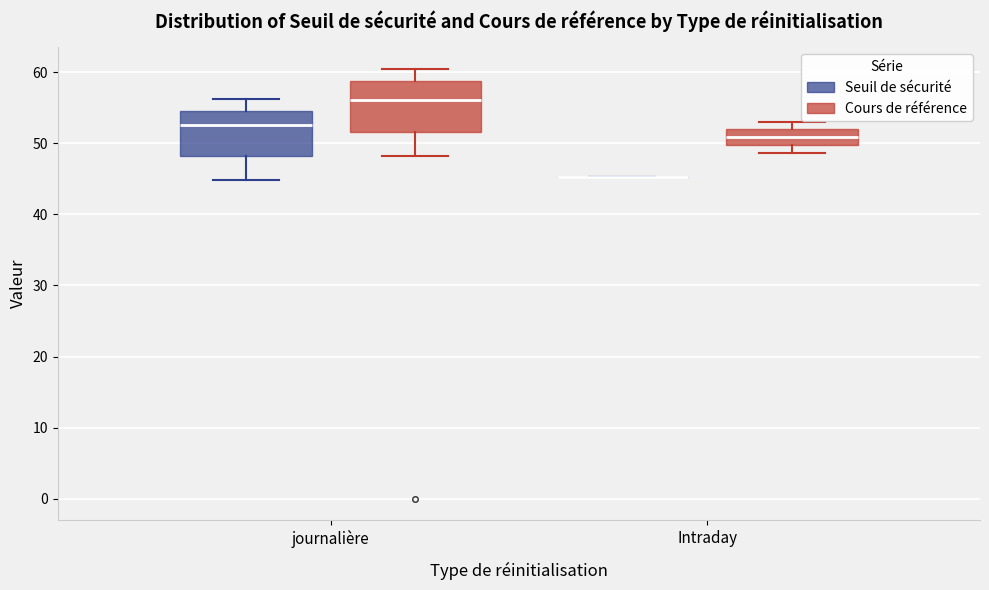

Reading left to right, read every box against the y-axis: the position of its median line, the range the box covers, and the ends of its whiskers. The values are not printed on the chart, so give them approximately, as read against the axis.

journalière (Seuil de sécurité): median 53, box 48 to 55, whiskers 45 to 56
journalière (Cours de référence): median 56, box 52 to 59, whiskers 48 to 61
Intraday (Seuil de sécurité): box collapsed to a line at 45, whiskers 45 to 45
Intraday (Cours de référence): median 51, box 50 to 52, whiskers 49 to 53